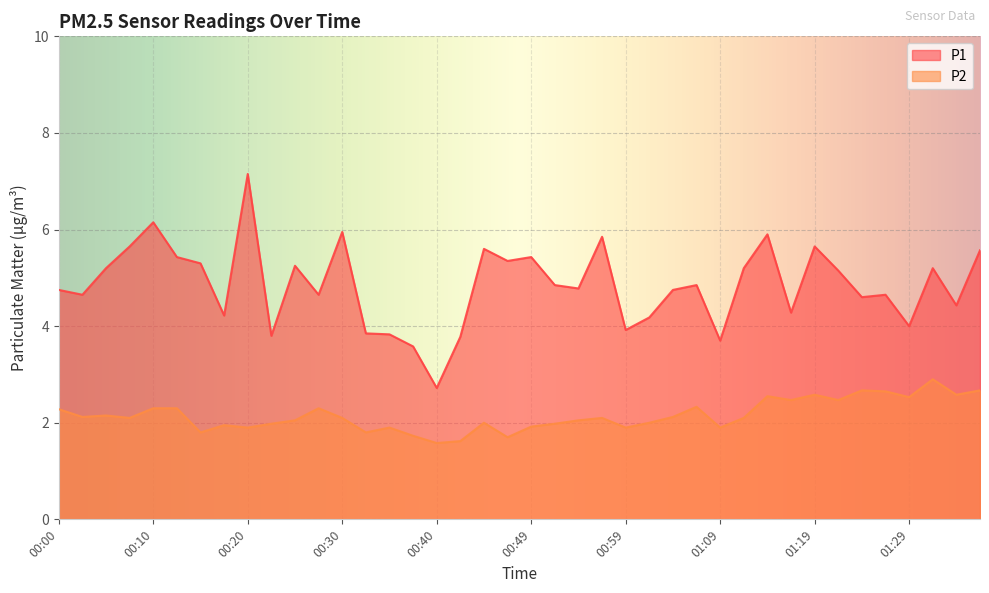

What is the total value across all series at 00:27?

7.0